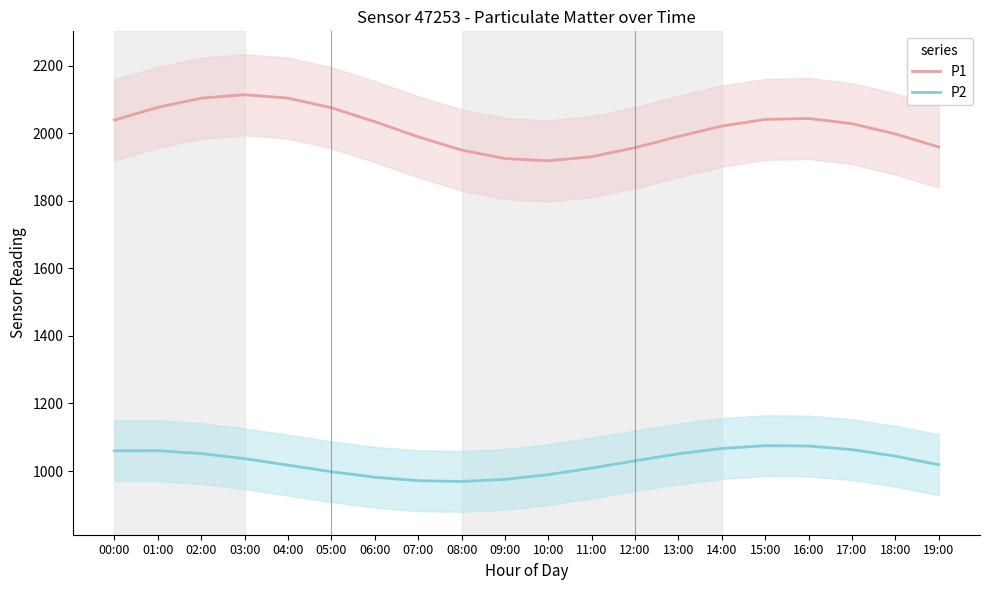

Rank the categories by P2 value from highest to lowest.

15:00, 16:00, 14:00, 17:00, 01:00, 00:00, 02:00, 13:00, 18:00, 03:00, 12:00, 19:00, 04:00, 11:00, 05:00, 10:00, 06:00, 09:00, 07:00, 08:00